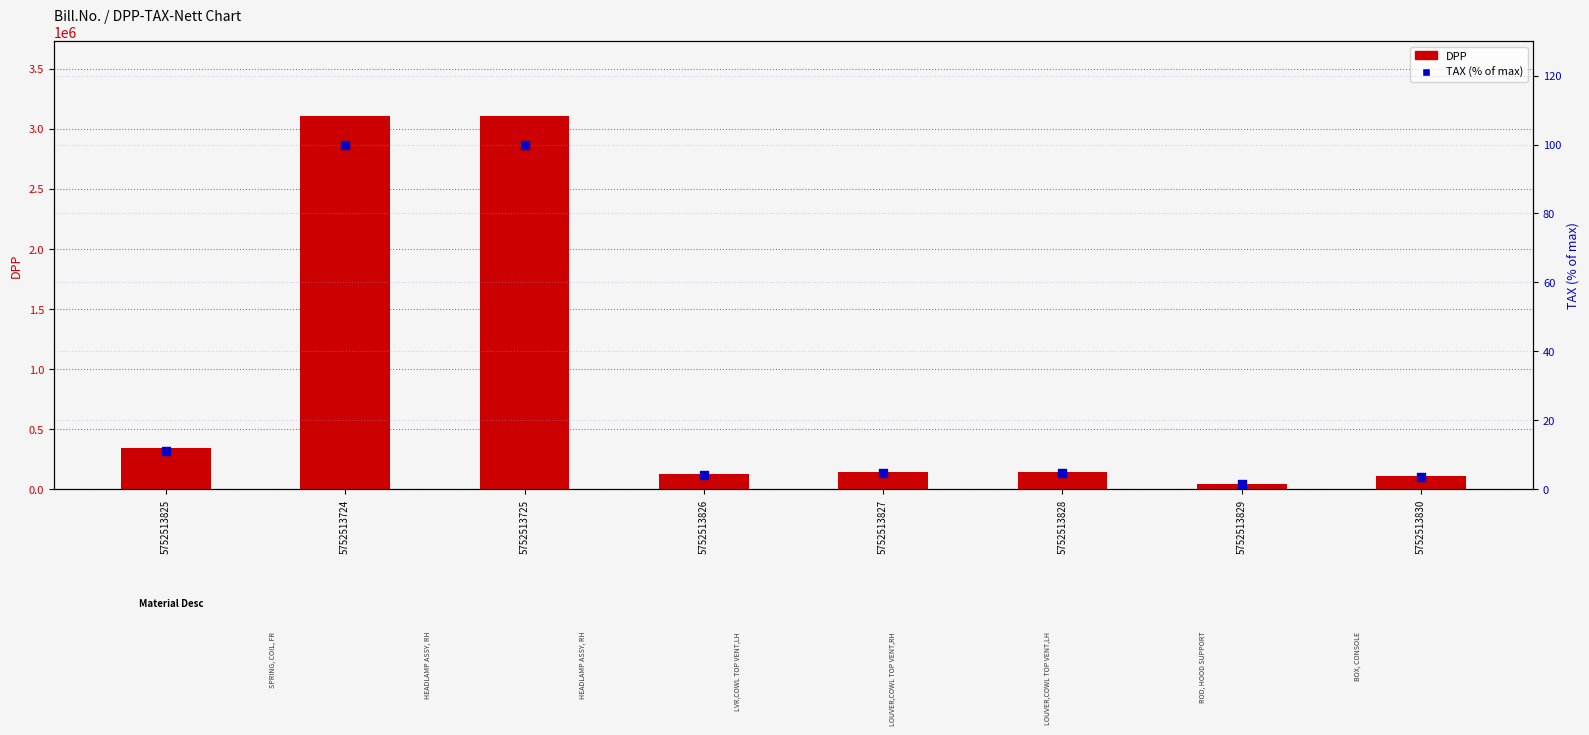

At how many categories does at least one series exceed 1976512?

2